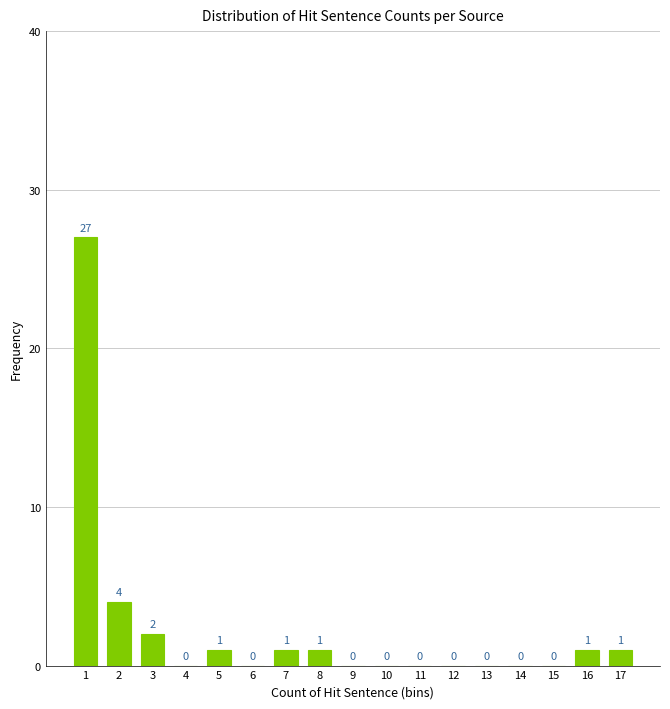

Reading right to left, list all the values displayed in this chart.

17=1	16=1	15=0	14=0	13=0	12=0	11=0	10=0	9=0	8=1	7=1	6=0	5=1	4=0	3=2	2=4	1=27